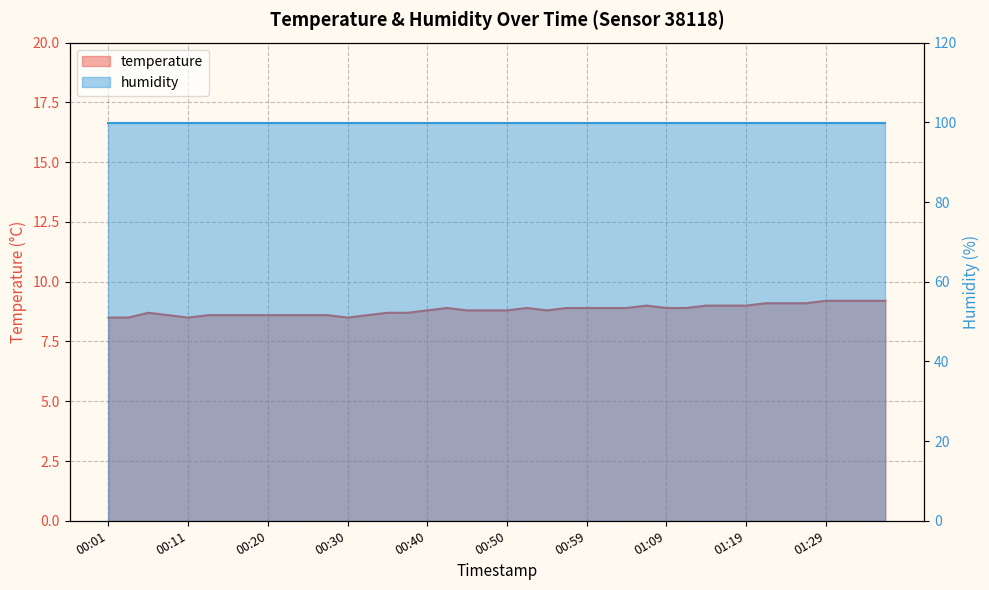

At which category does the chart reach its peak across all series?

01:29